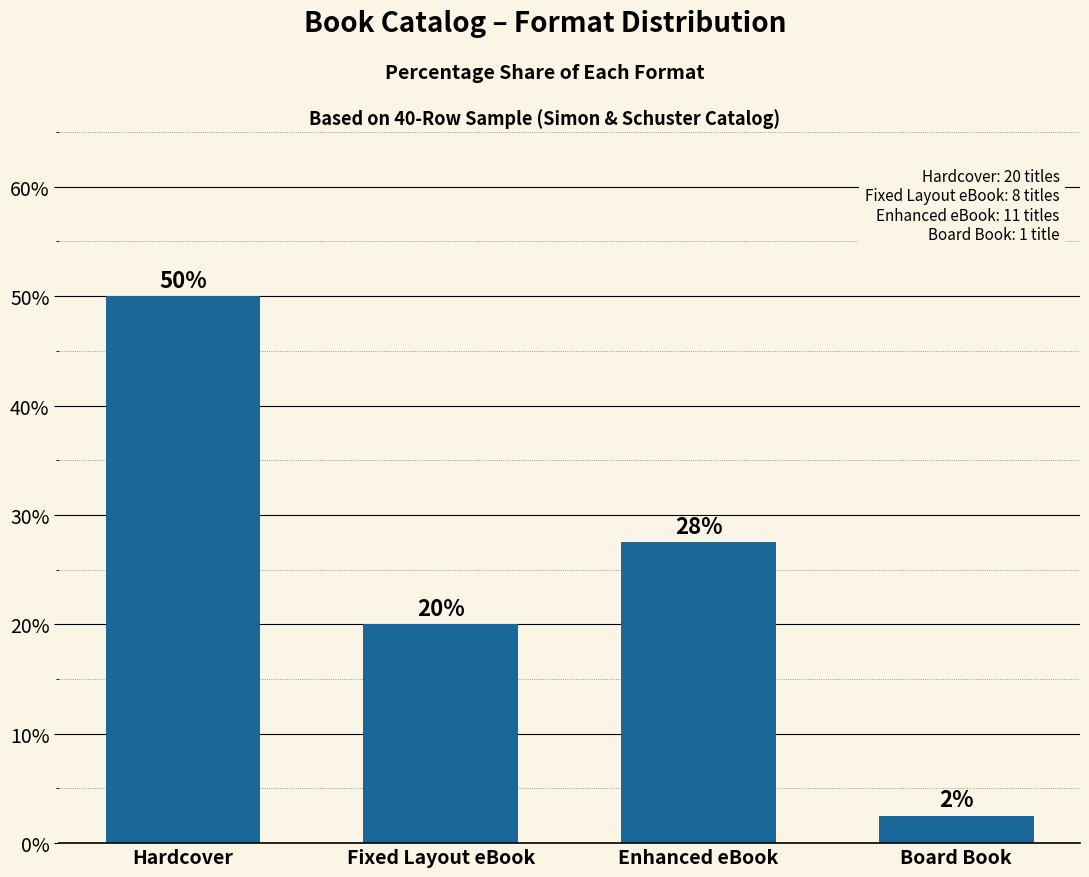

What is the value of the 2nd bar from the left?

20.0